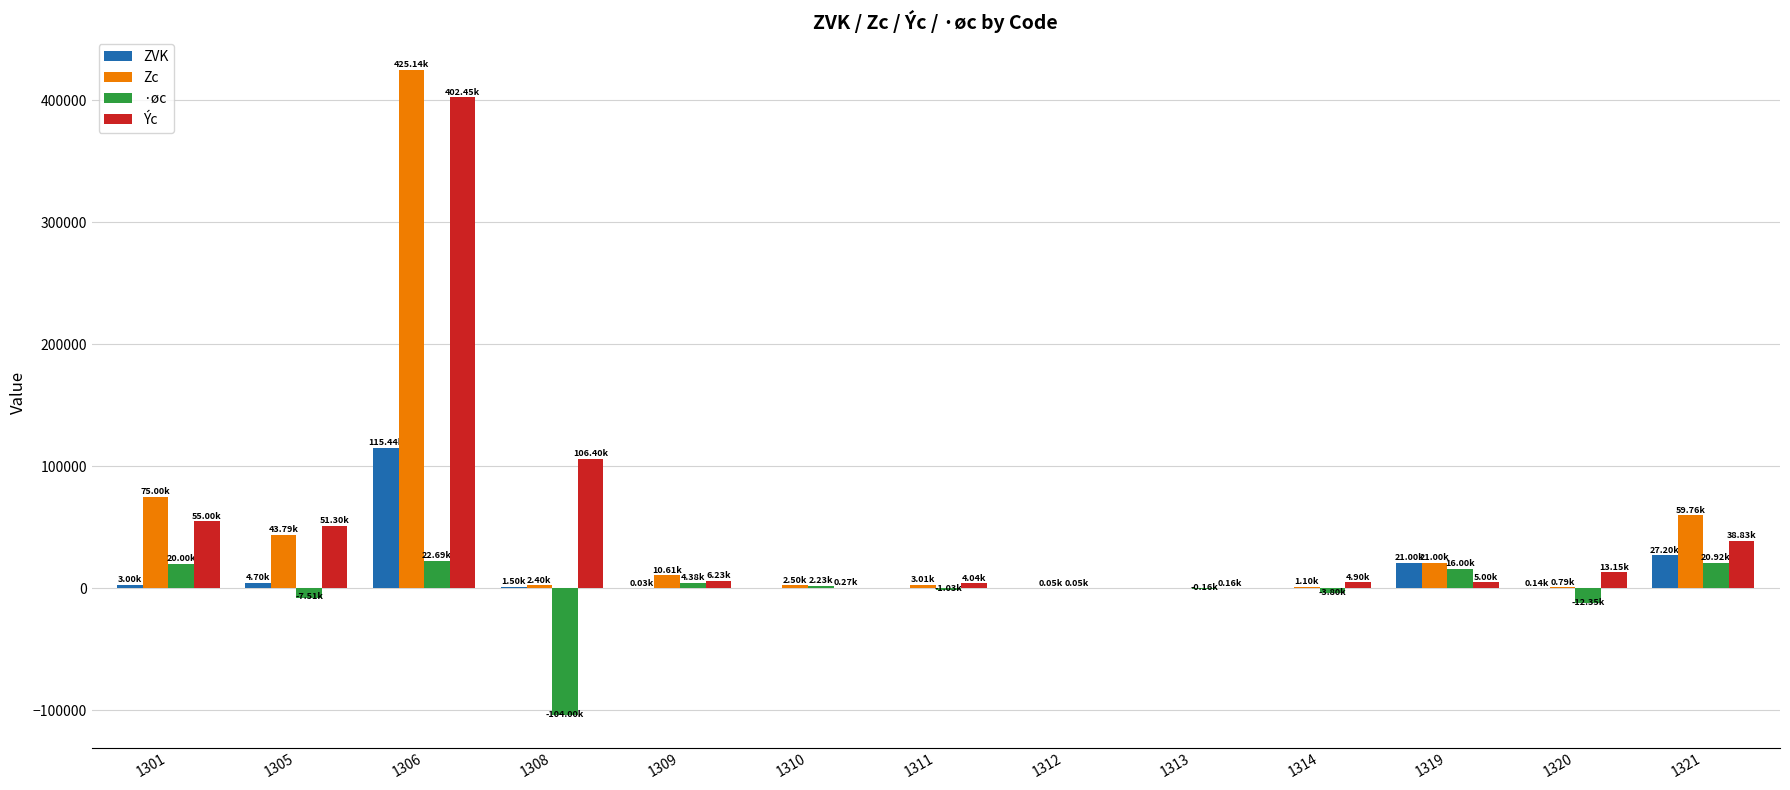

What is the sum of the Zc values at 1321 and 1320?

60549